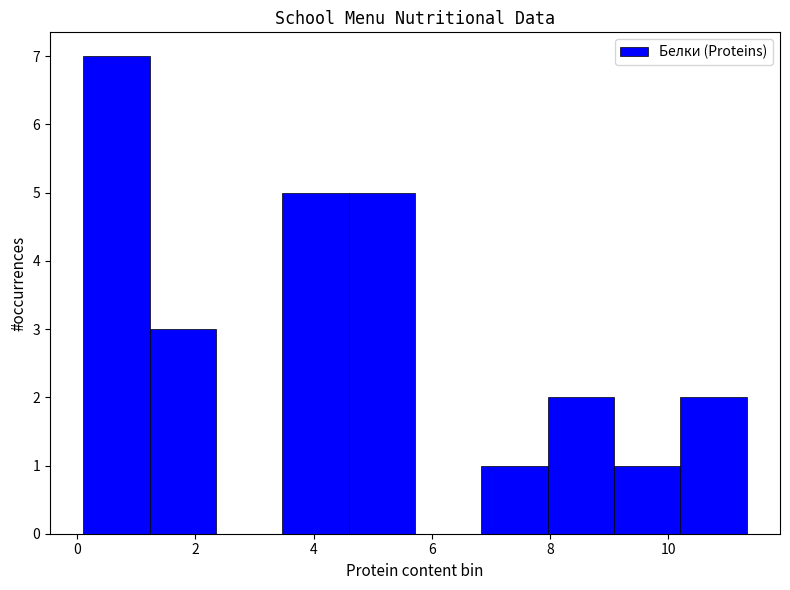

What is the height of the bar covering 9.0 to 10.2 on the x-axis? Neither the bar edges nor the heights are printed on the chart, so give them approximately, as read against the axes.

1